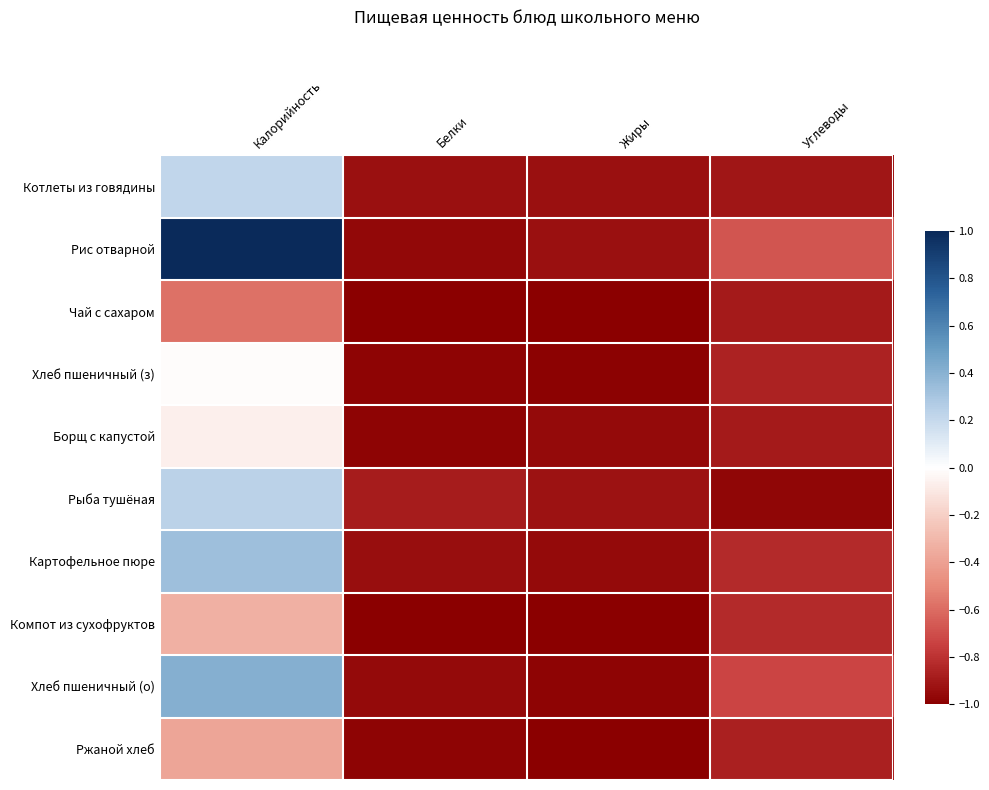

Reading right to left, transcribe all the data shown in this chart.

Котлеты из говядины: Углеводы=-0.9	Жиры=-0.9	Белки=-0.9	Калорийность=0.2
Рис отварной: Углеводы=-0.7	Жиры=-0.9	Белки=-1.0	Калорийность=1.0
Чай с сахаром: Углеводы=-0.9	Жиры=-1.0	Белки=-1.0	Калорийность=-0.6
Хлеб пшеничный (з): Углеводы=-0.9	Жиры=-1.0	Белки=-1.0	Калорийность=-0.0
Борщ с капустой: Углеводы=-0.9	Жиры=-1.0	Белки=-1.0	Калорийность=-0.1
Рыба тушёная: Углеводы=-1.0	Жиры=-0.9	Белки=-0.9	Калорийность=0.2
Картофельное пюре: Углеводы=-0.8	Жиры=-1.0	Белки=-0.9	Калорийность=0.3
Компот из сухофруктов: Углеводы=-0.8	Жиры=-1.0	Белки=-1.0	Калорийность=-0.3
Хлеб пшеничный (о): Углеводы=-0.7	Жиры=-1.0	Белки=-1.0	Калорийность=0.4
Ржаной хлеб: Углеводы=-0.9	Жиры=-1.0	Белки=-1.0	Калорийность=-0.4